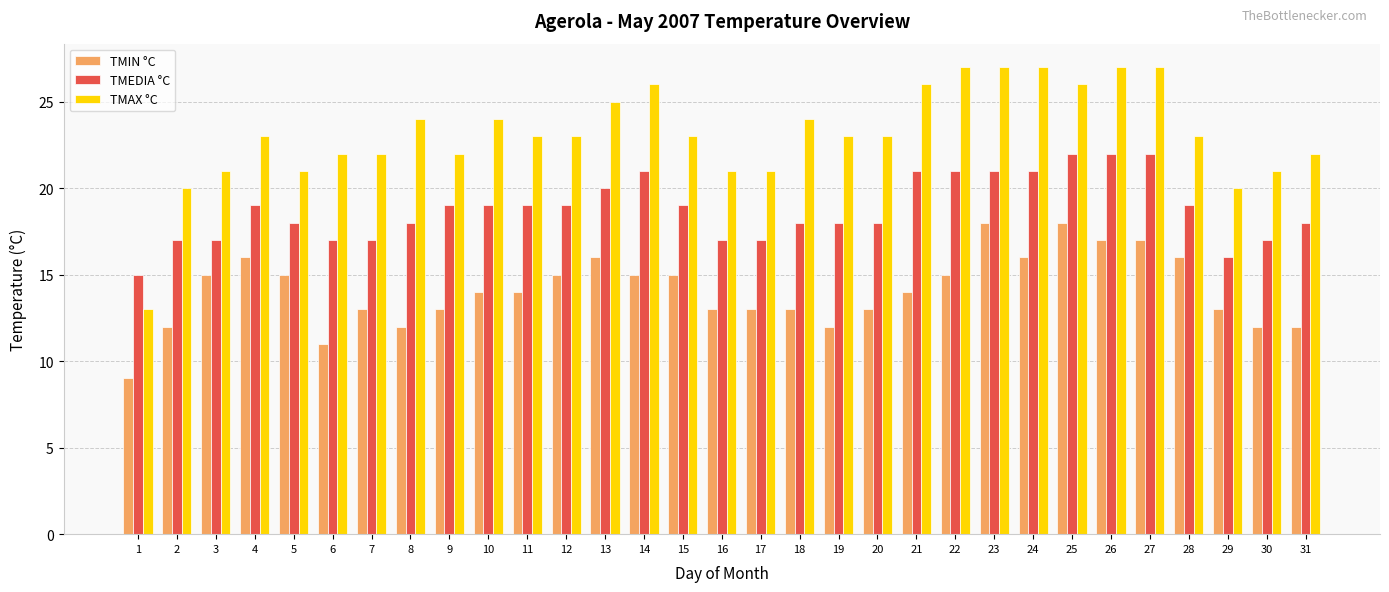

The value of TMAX °C at 13 is 25. True or false?

True